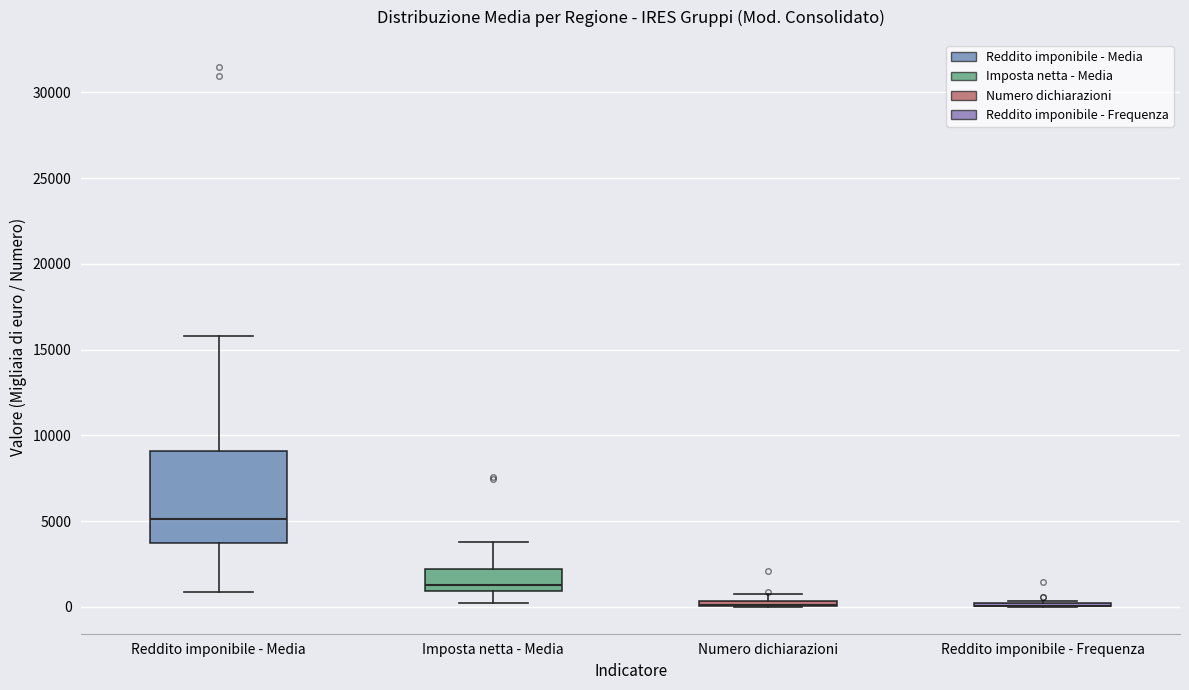

Where does the upper whisker of the box for Reddito imponibile - Media end on the y-axis? The values are not printed on the chart, so give them approximately, as read against the axis.

16000